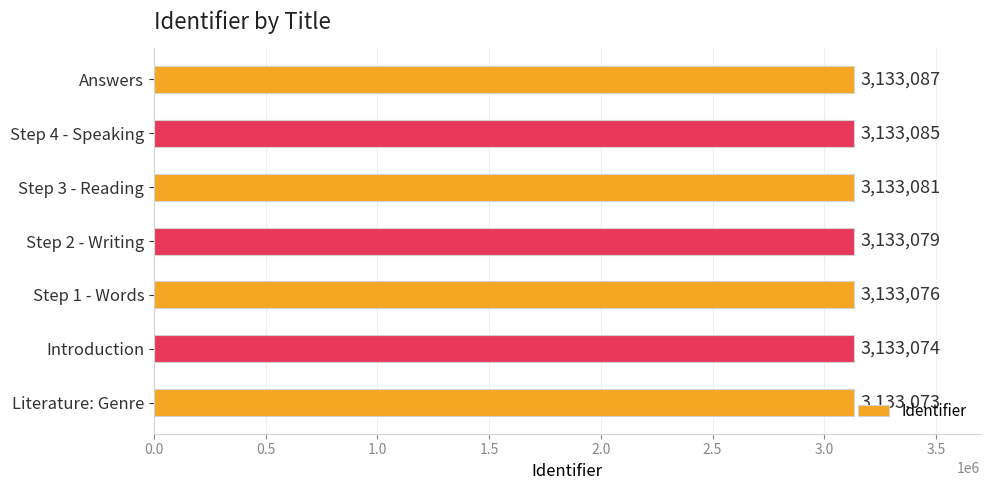

List the labels in order of value, smallest first.

Literature: Genre, Introduction, Step 1 - Words, Step 2 - Writing, Step 3 - Reading, Step 4 - Speaking, Answers